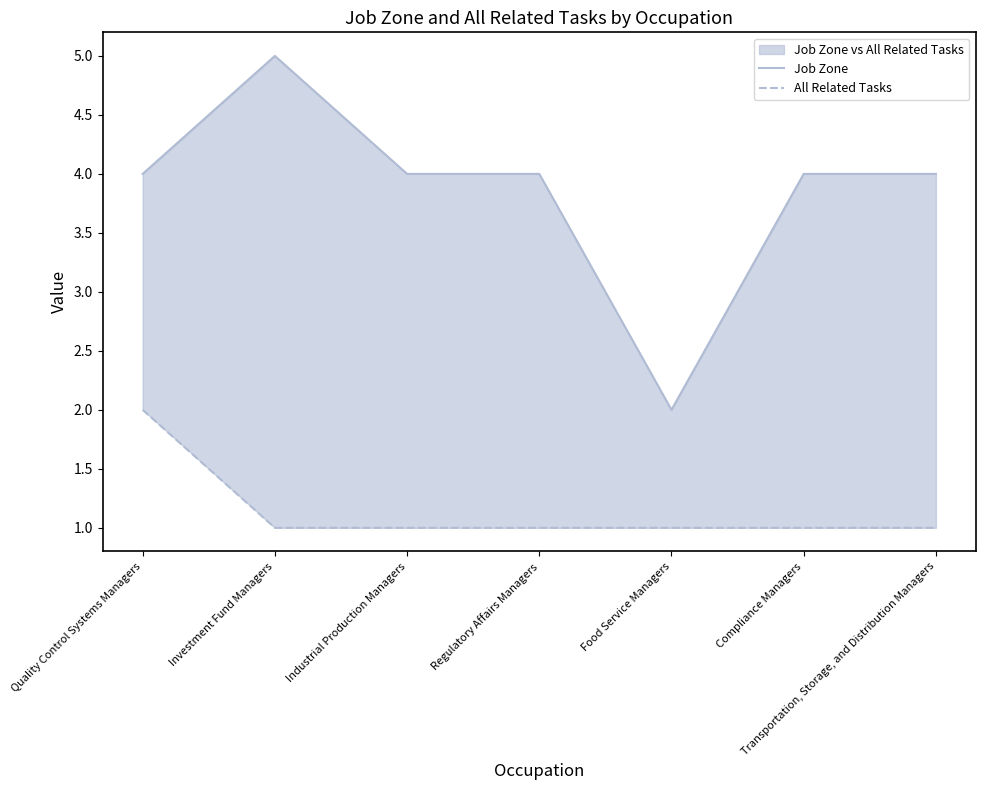

What is the difference between the maximum and minimum values in the Job Zone series?

3